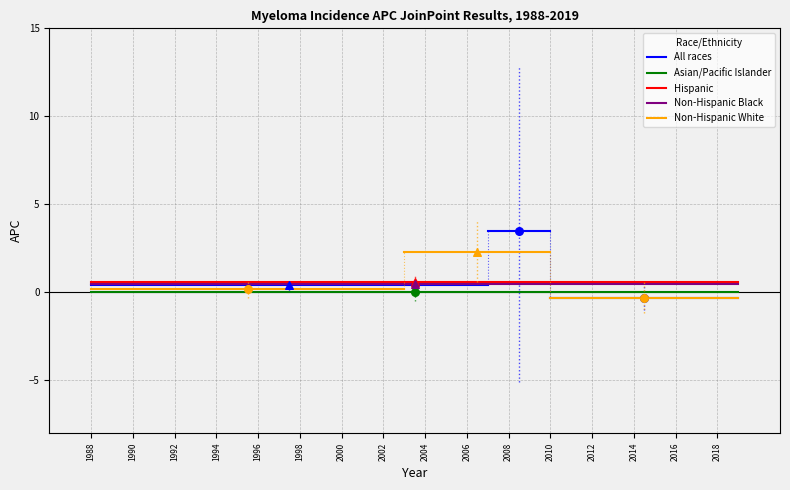

At how many categories does at least one series exceed 0?

2